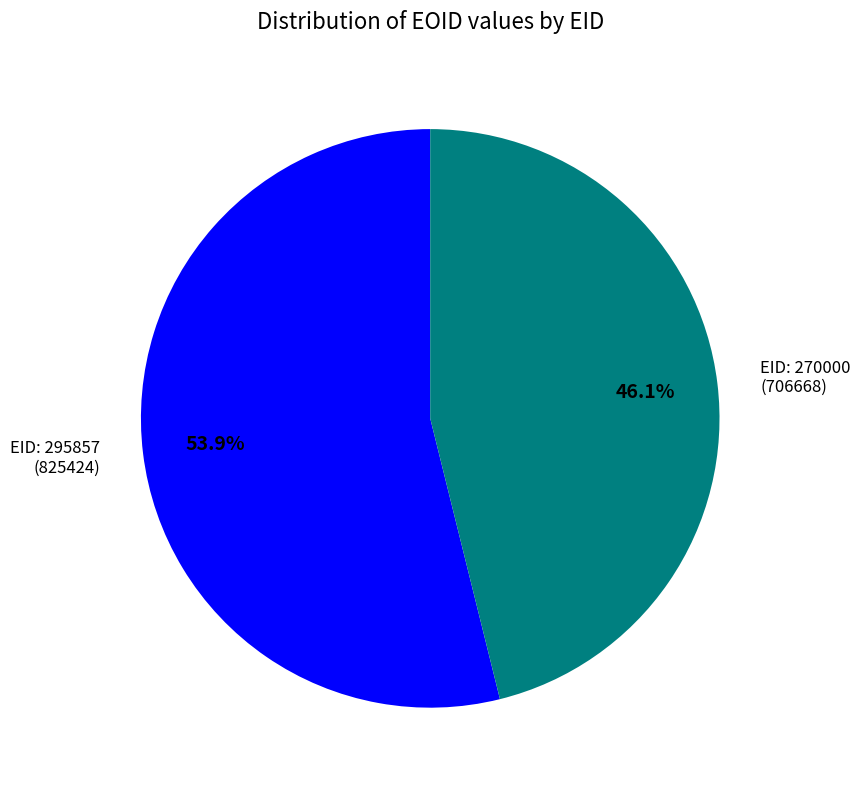

Is there a majority slice in this chart?

Yes